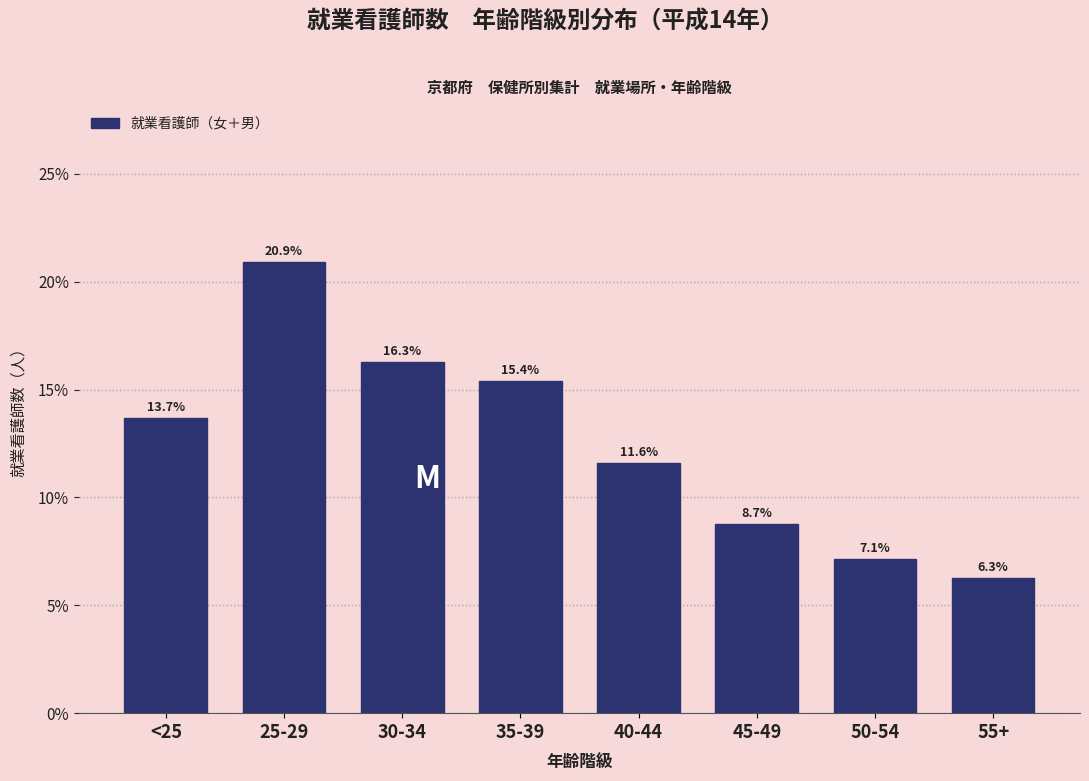

Does the chart contain any negative values?

No